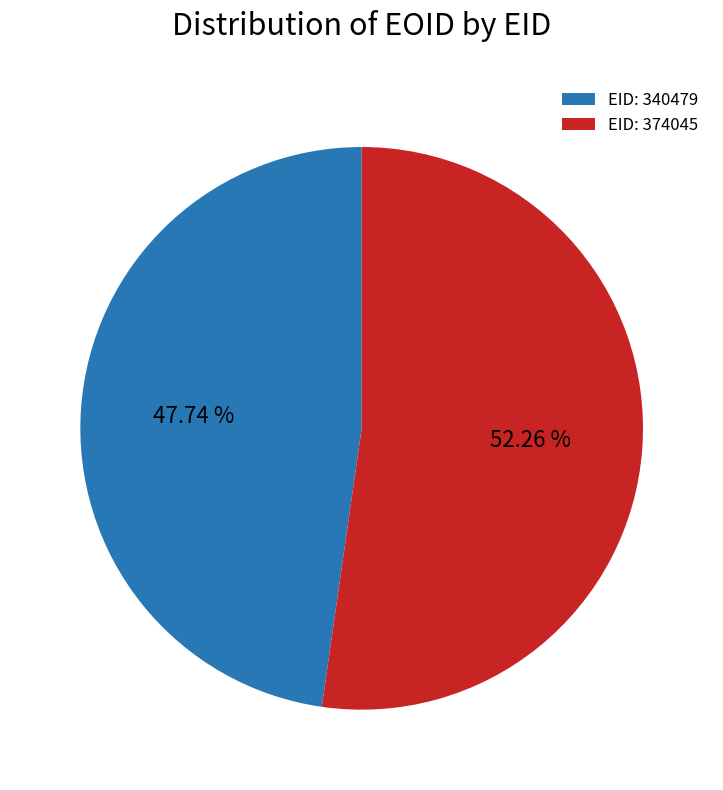

Which category accounts for the majority?

EID: 374045